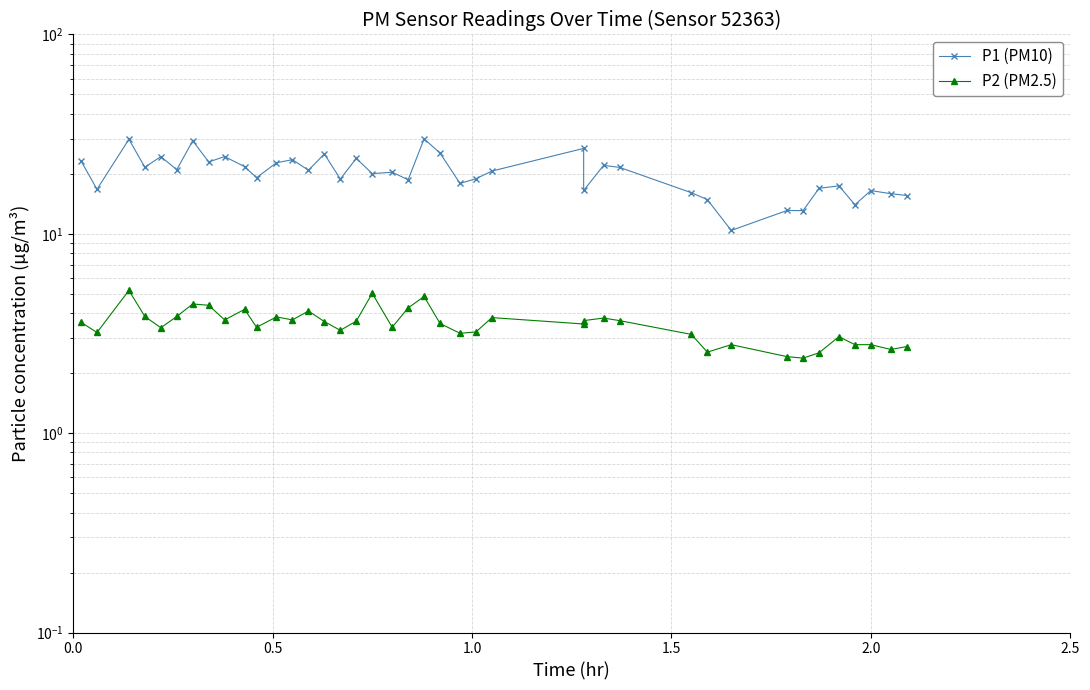

At how many categories does at least one series exceed 23?

11